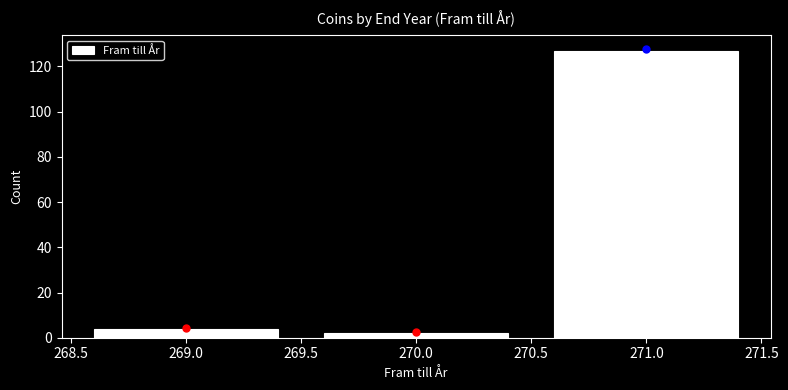

How tall is the bar that spans 269.5 to 270.5 on the x-axis? The values are not printed on the chart, so give them approximately, as read against the axis.

2